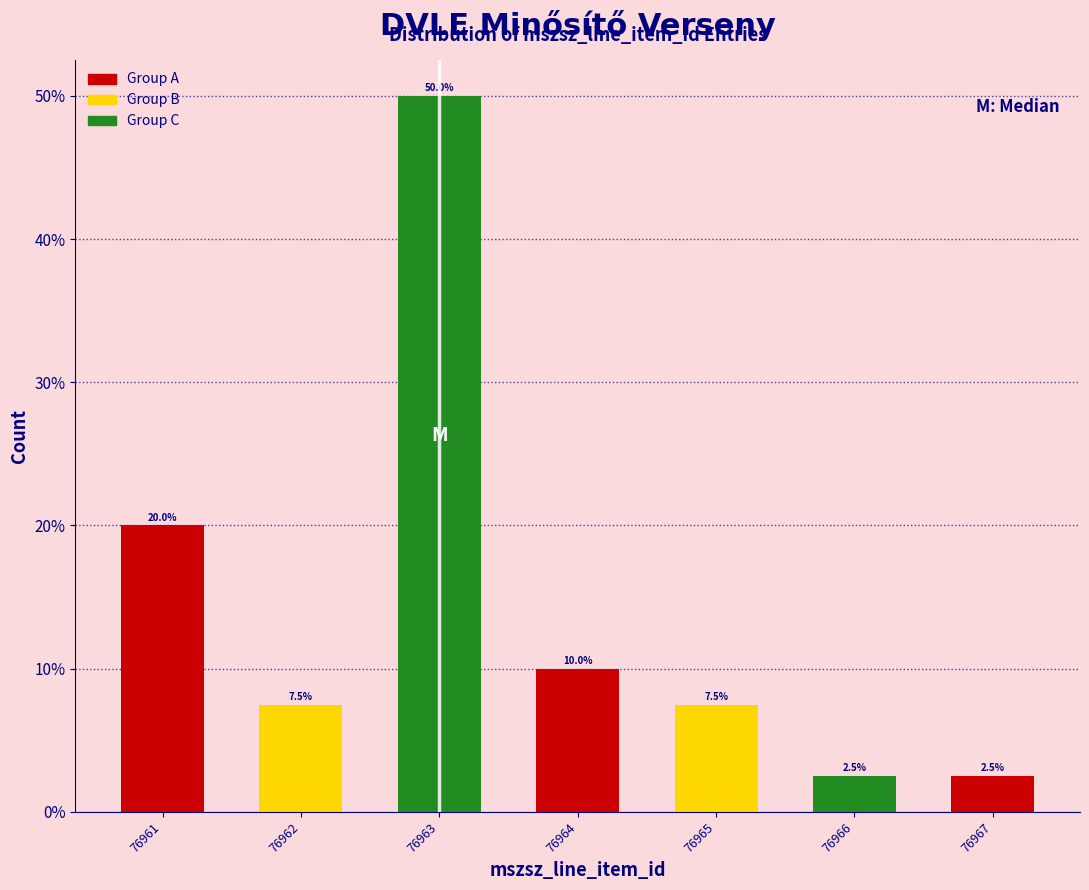

Does the chart contain any negative values?

No